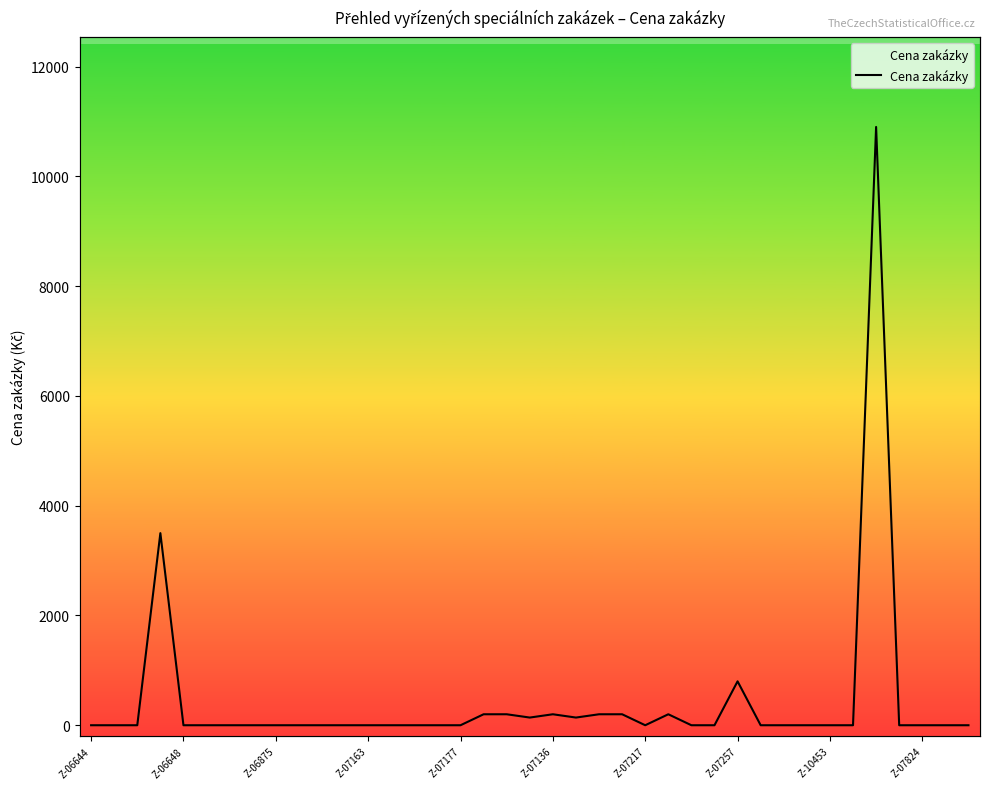

What is the label of the 3rd point from the left?

Z-06875